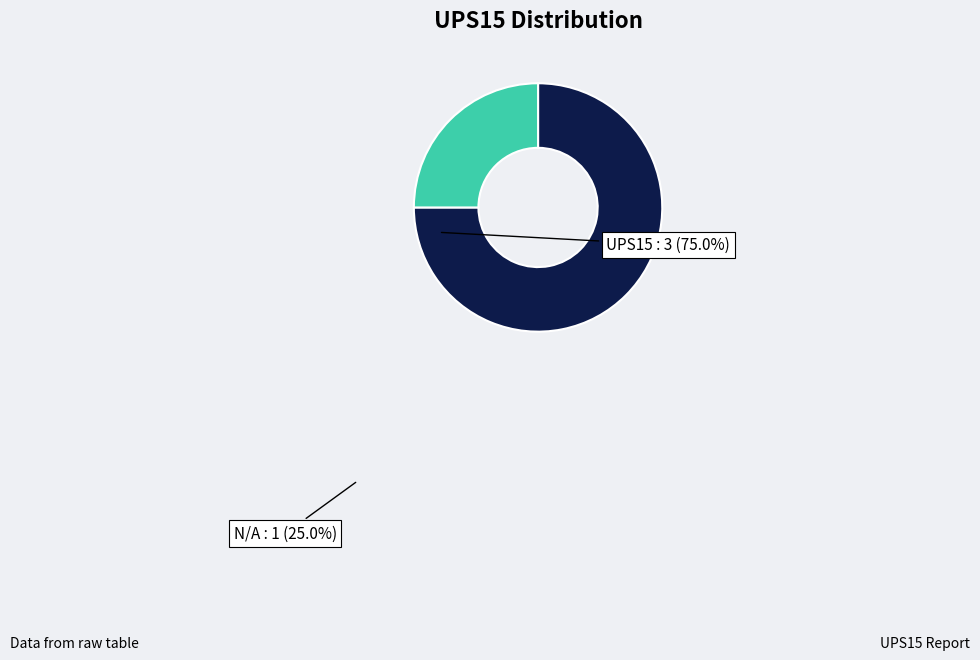

True or false: N/A accounts for 25% of the total.

True